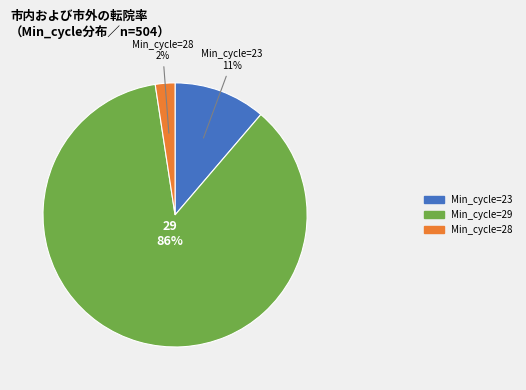

Is there any slice that represents more than half of the pie?

Yes